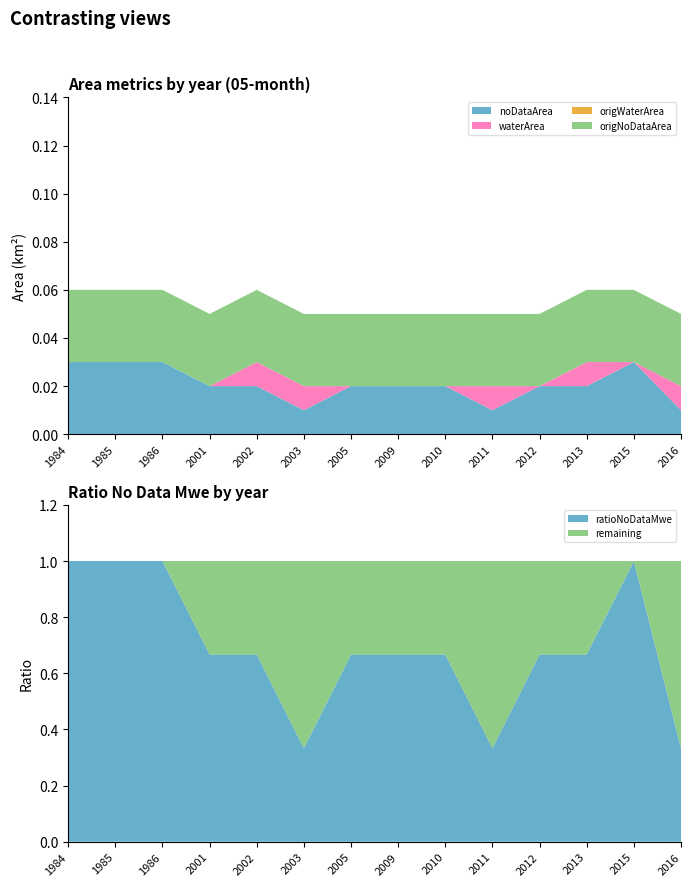

Reading left to right, what are all the values shown in this chart?

noDataArea: 0.0	0.0	0.0	0.0	0.0	0.0	0.0	0.0	0.0	0.0	0.0	0.0	0.0	0.0
waterArea: 0.0	0.0	0.0	0.0	0.0	0.0	0.0	0.0	0.0	0.0	0.0	0.0	0.0	0.0
origWaterArea: 0.0	0.0	0.0	0.0	0.0	0.0	0.0	0.0	0.0	0.0	0.0	0.0	0.0	0.0
origNoDataArea: 0.0	0.0	0.0	0.0	0.0	0.0	0.0	0.0	0.0	0.0	0.0	0.0	0.0	0.0
ratioNoDataMwe: 1.0	1.0	1.0	0.7	0.7	0.3	0.7	0.7	0.7	0.3	0.7	0.7	1.0	0.3